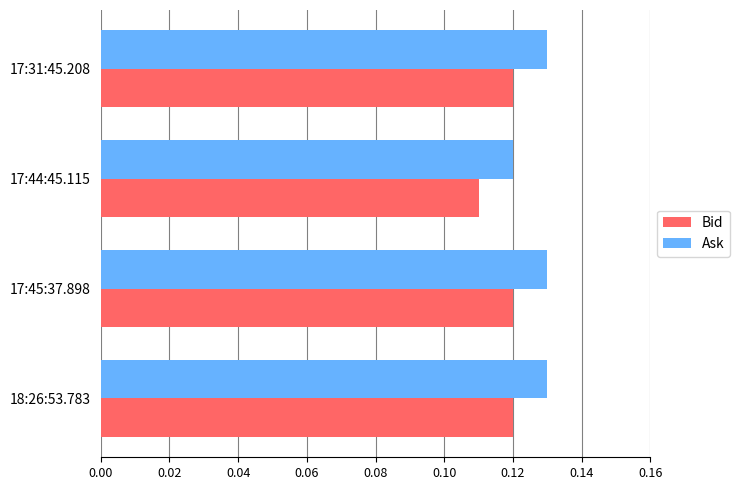

Which series has the largest total across all categories?

Ask